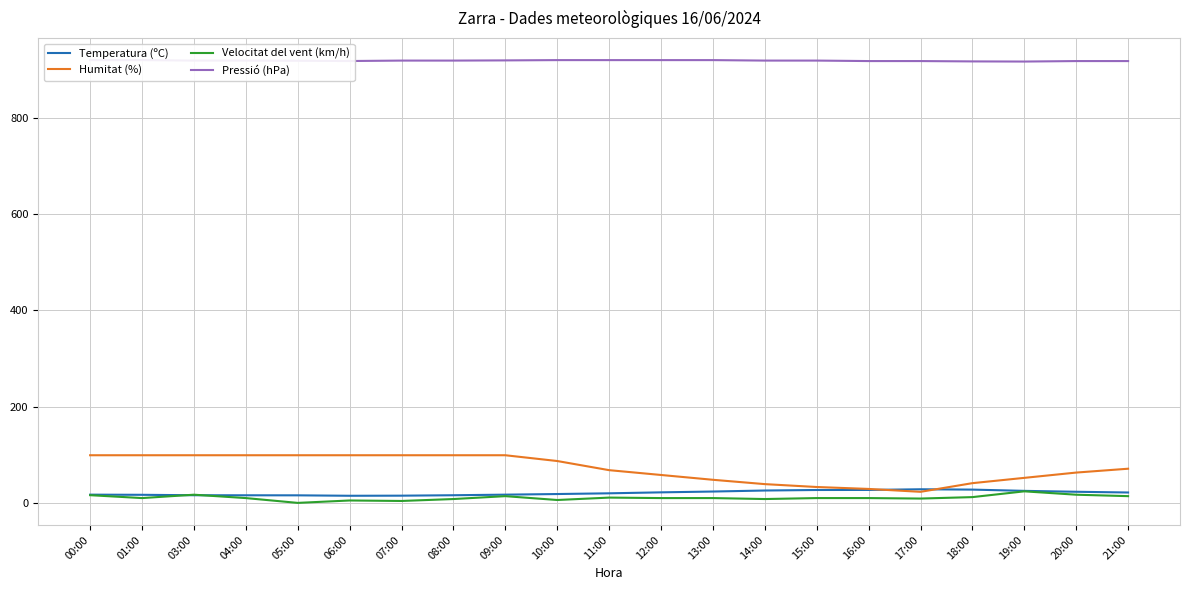

Rank the categories by Temperatura (ºC) value from highest to lowest.

17:00, 18:00, 16:00, 15:00, 14:00, 19:00, 13:00, 20:00, 12:00, 21:00, 11:00, 10:00, 00:00, 09:00, 01:00, 03:00, 08:00, 04:00, 05:00, 07:00, 06:00